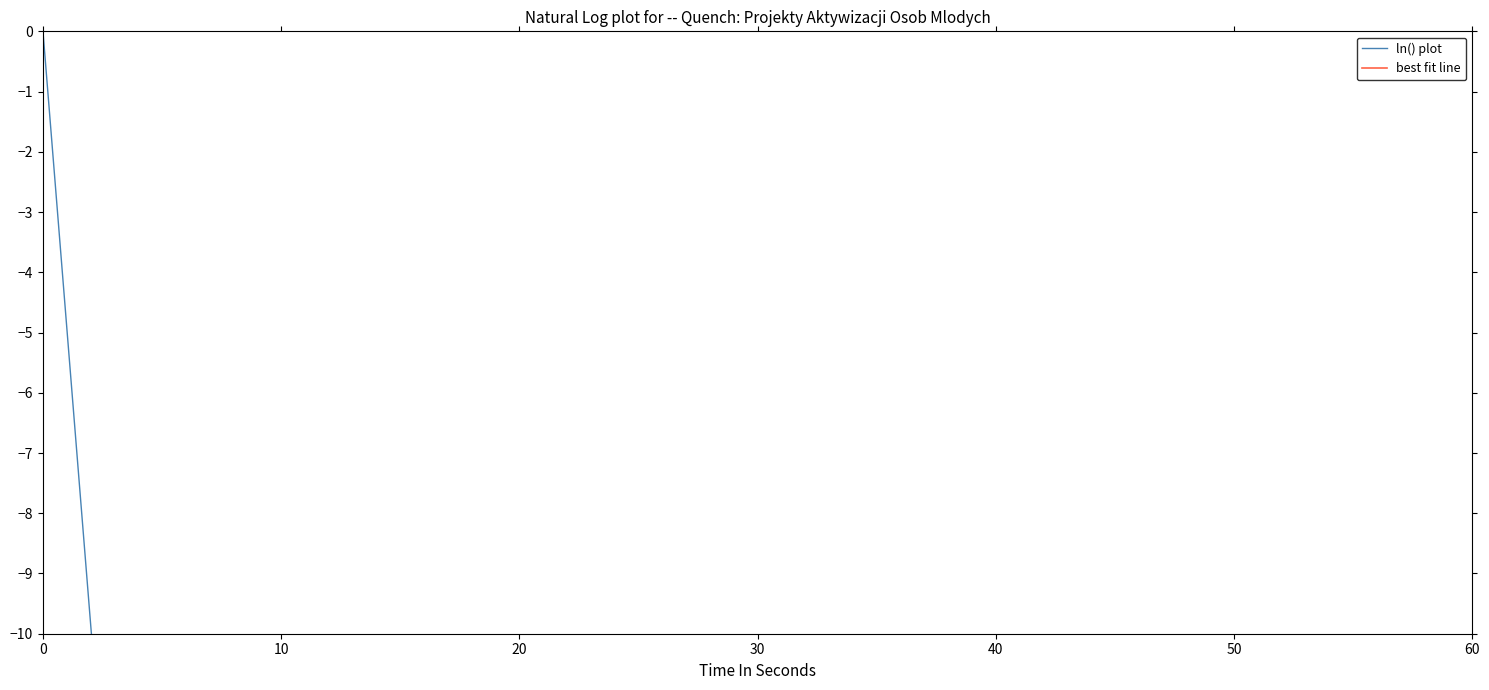

At which label is best fit line closest to -20?

30